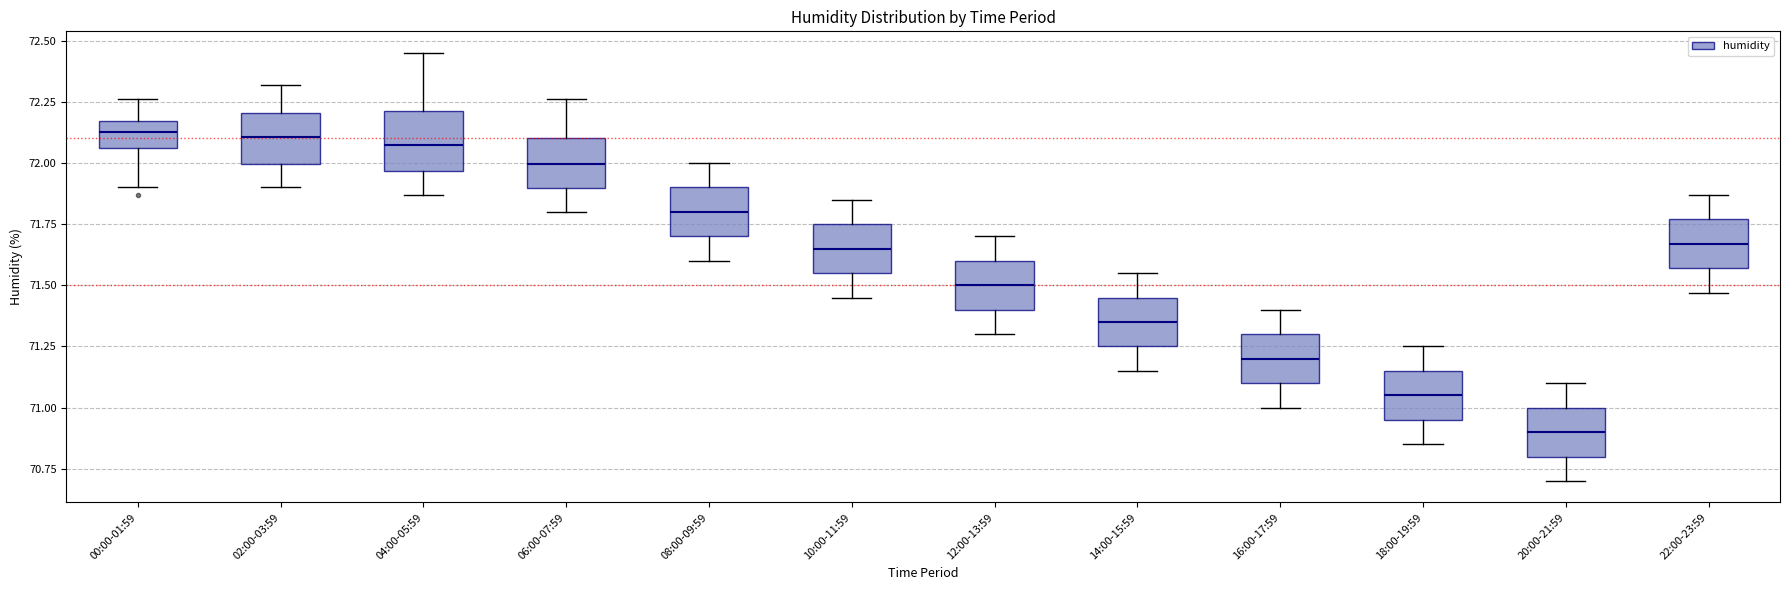

Where does the upper whisker of the box for 02:00-03:59 end on the y-axis? The values are not printed on the chart, so give them approximately, as read against the axis.

72.30